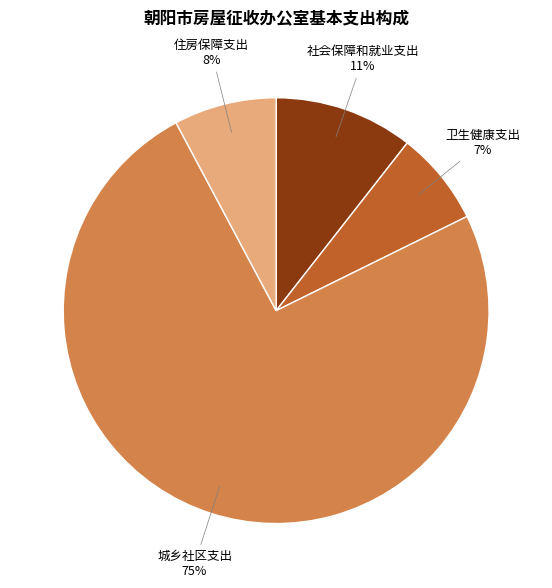

To the nearest percent, what is the difference between the 住房保障支出 and 社会保障和就业支出 slice percentages?

3%